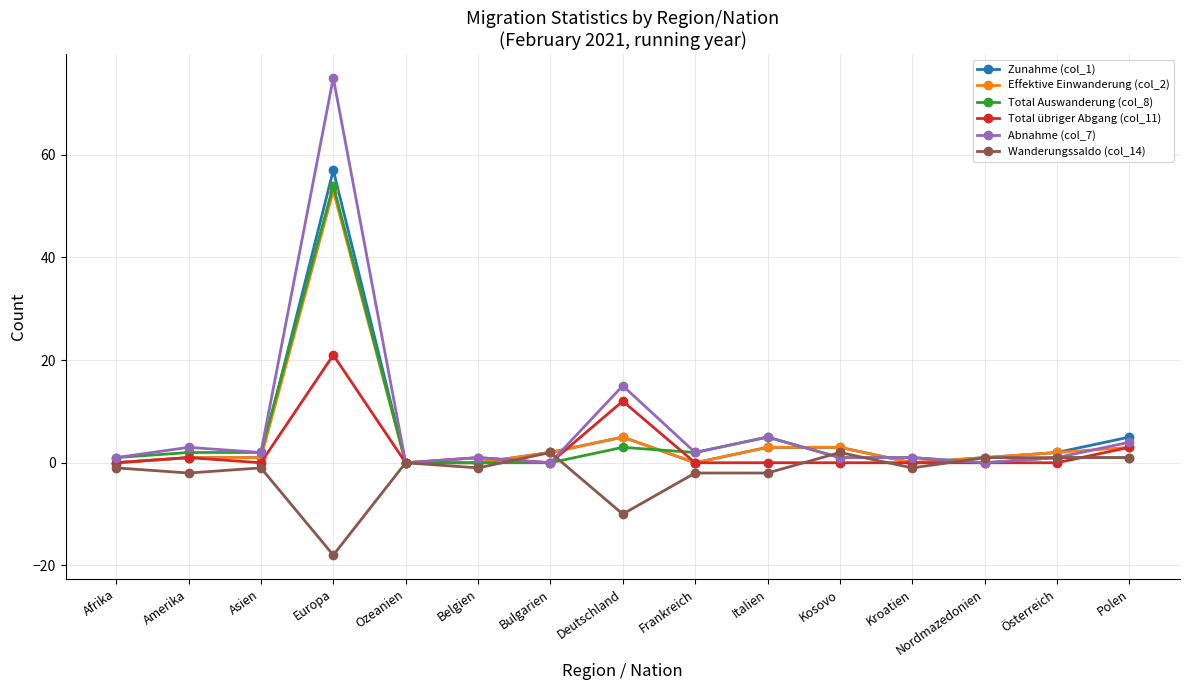

What is the difference between the highest and lowest values at Polen?

4